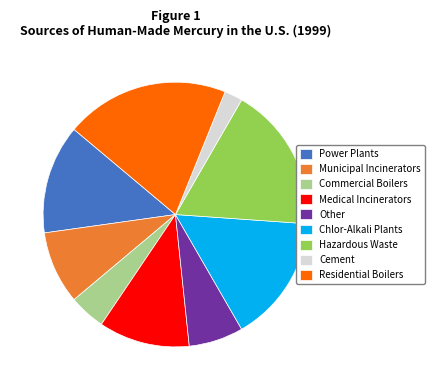

Count the number of slices in the pie.

9